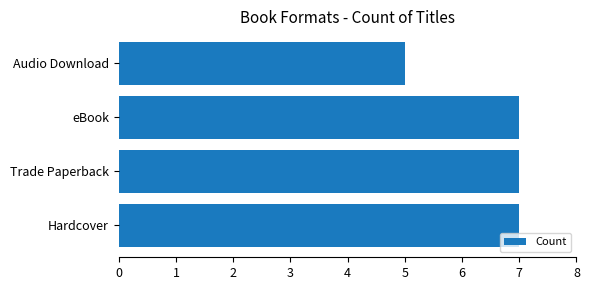

Which has a higher value, Audio Download or Hardcover?

Hardcover